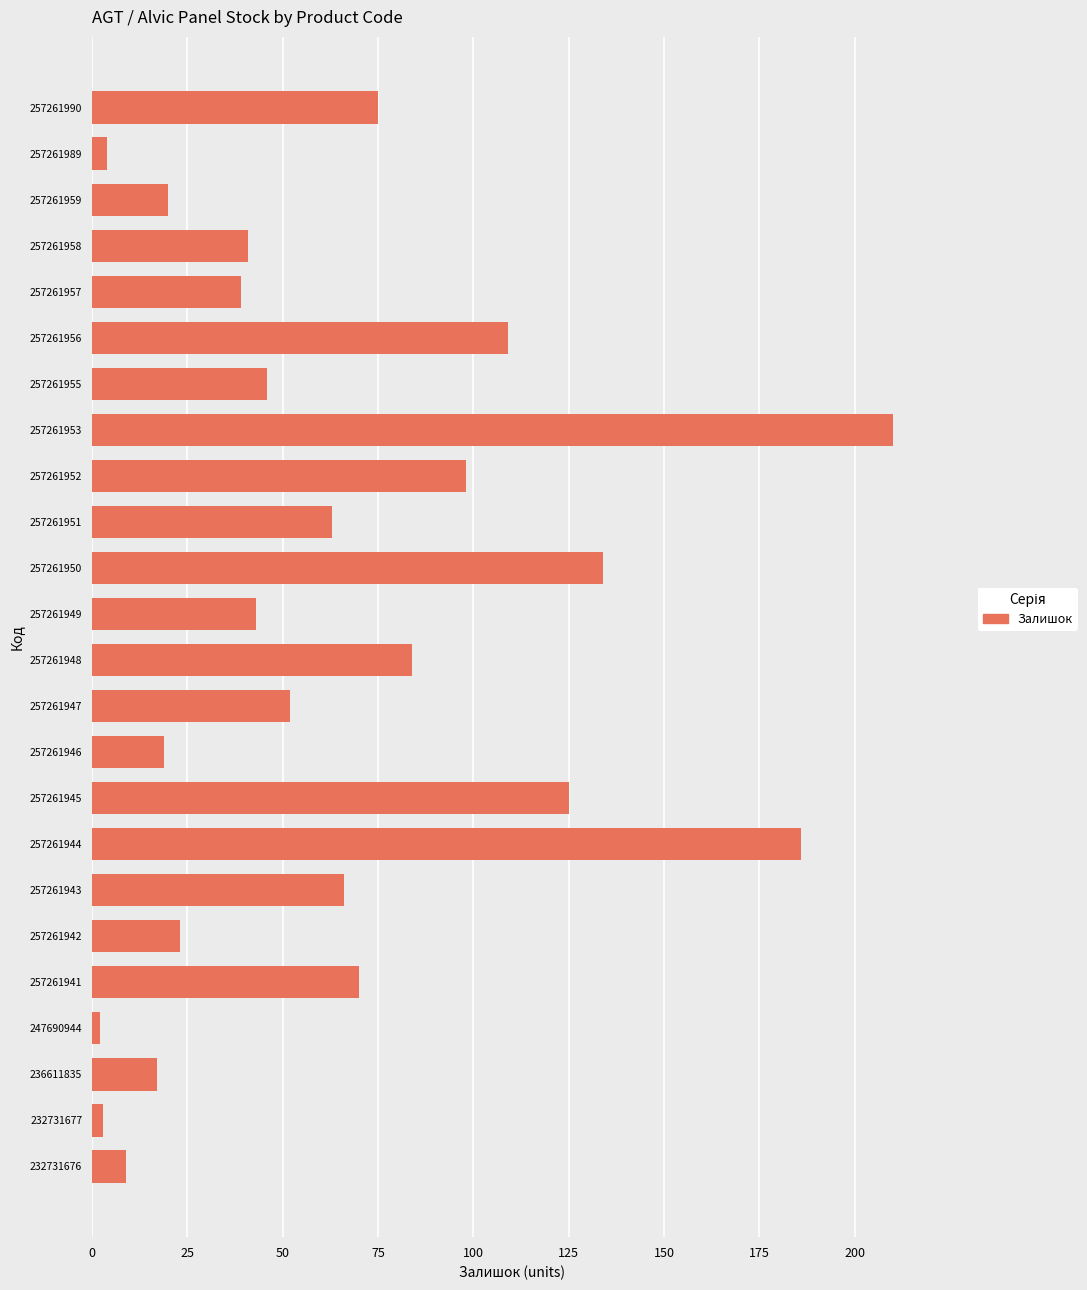

Which has a higher value, 257261947 or 257261948?

257261948